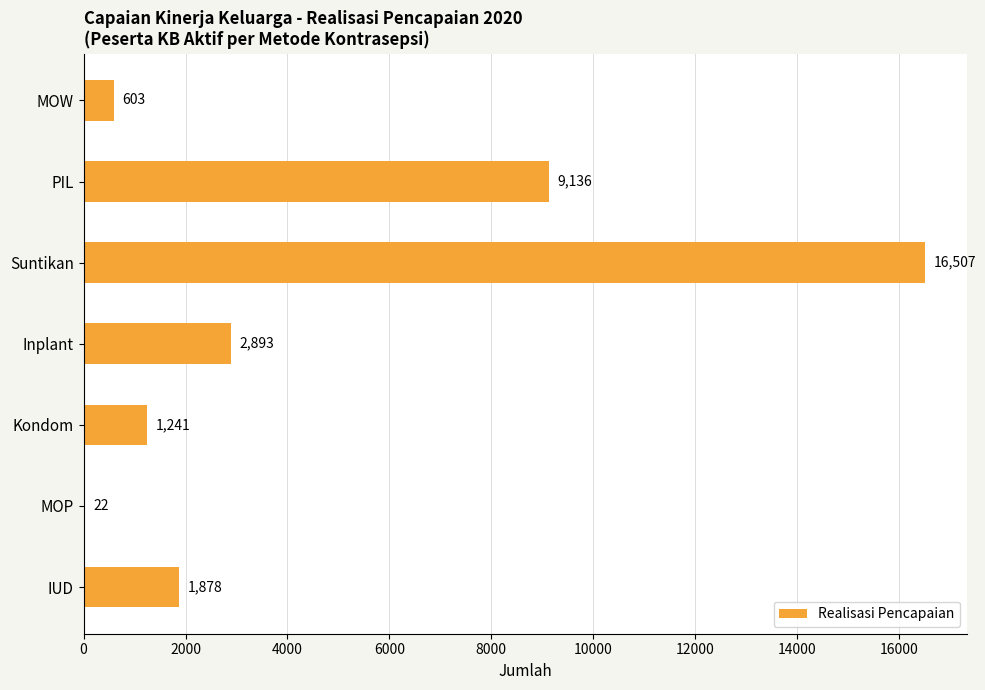

The chart shows a value of 546 at Kondom. True or false?

False